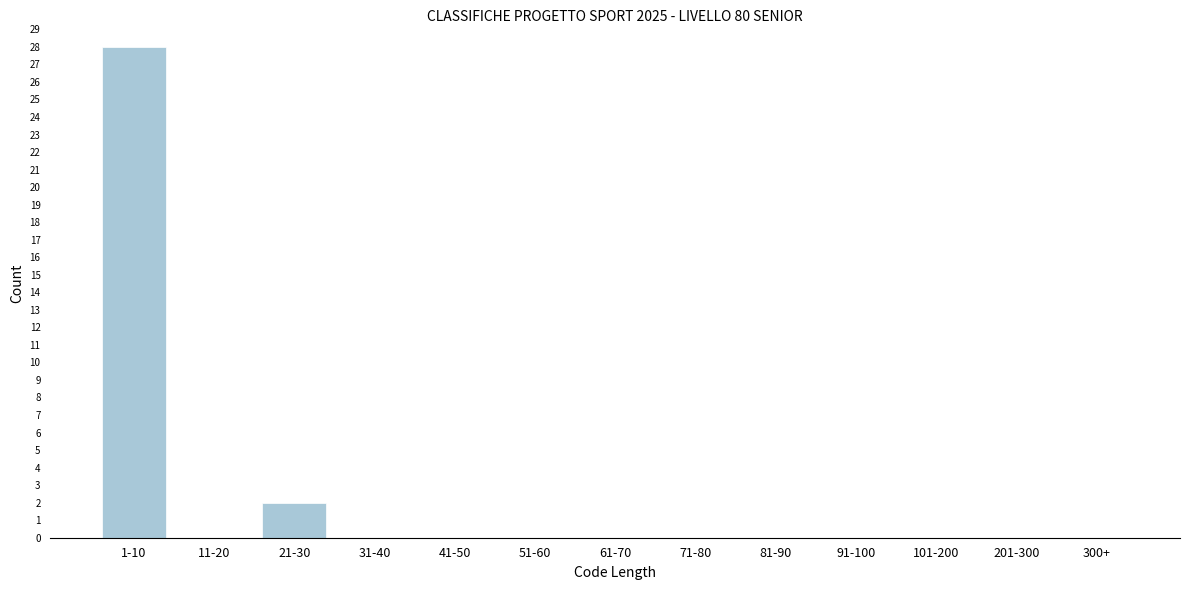

Reading left to right, list all the values displayed in this chart.

1-10=28	11-20=0	21-30=2	31-40=0	41-50=0	51-60=0	61-70=0	71-80=0	81-90=0	91-100=0	101-200=0	201-300=0	300+=0